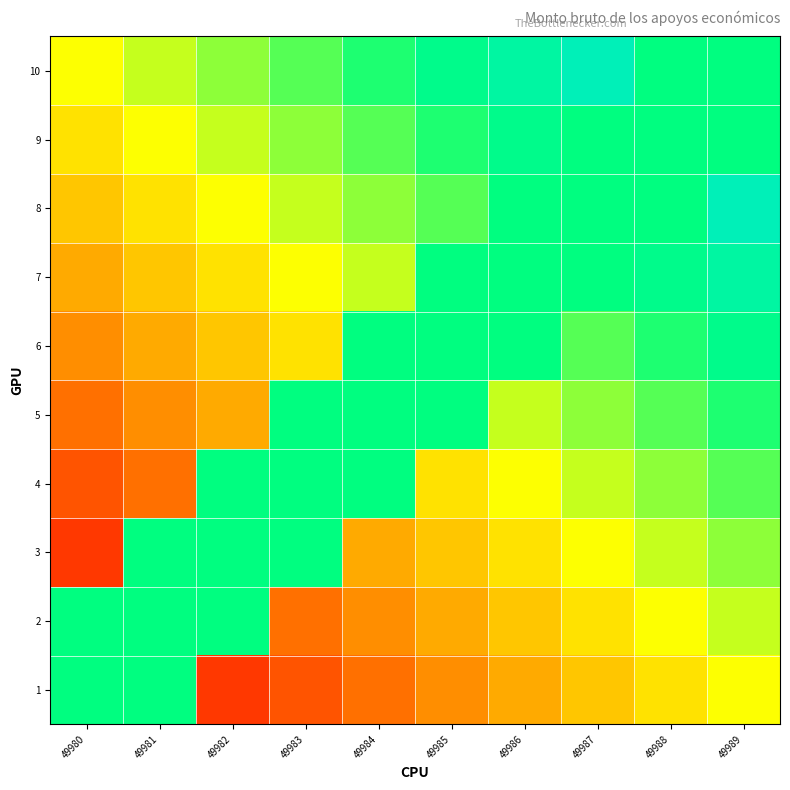

Reading right to left, list all the values displayed in this chart.

1: 49989=0.5	49988=0.4	49987=0.4	49986=0.3	49985=0.3	49984=0.2	49983=0.2	49982=0.1	49981=0.8	49980=0.8
2: 49989=0.6	49988=0.5	49987=0.4	49986=0.4	49985=0.3	49984=0.3	49983=0.2	49982=0.8	49981=0.8	49980=0.8
3: 49989=0.6	49988=0.6	49987=0.5	49986=0.4	49985=0.4	49984=0.3	49983=0.8	49982=0.8	49981=0.8	49980=0.1
4: 49989=0.7	49988=0.6	49987=0.6	49986=0.5	49985=0.4	49984=0.8	49983=0.8	49982=0.8	49981=0.2	49980=0.2
5: 49989=0.7	49988=0.7	49987=0.6	49986=0.6	49985=0.8	49984=0.8	49983=0.8	49982=0.3	49981=0.3	49980=0.2
6: 49989=0.8	49988=0.7	49987=0.7	49986=0.8	49985=0.8	49984=0.8	49983=0.4	49982=0.4	49981=0.3	49980=0.3
7: 49989=0.8	49988=0.8	49987=0.8	49986=0.8	49985=0.8	49984=0.6	49983=0.5	49982=0.4	49981=0.4	49980=0.3
8: 49989=0.9	49988=0.8	49987=0.8	49986=0.8	49985=0.7	49984=0.6	49983=0.6	49982=0.5	49981=0.4	49980=0.4
9: 49989=0.8	49988=0.8	49987=0.8	49986=0.8	49985=0.7	49984=0.7	49983=0.6	49982=0.6	49981=0.5	49980=0.4
10: 49989=0.8	49988=0.8	49987=0.9	49986=0.8	49985=0.8	49984=0.7	49983=0.7	49982=0.6	49981=0.6	49980=0.5